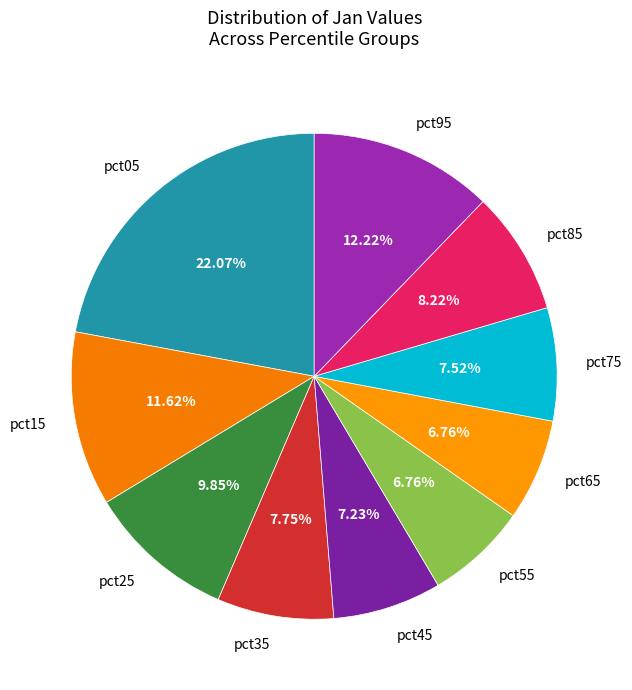

Combined, what portion of the pie is pct85 and pct55?

15.0%